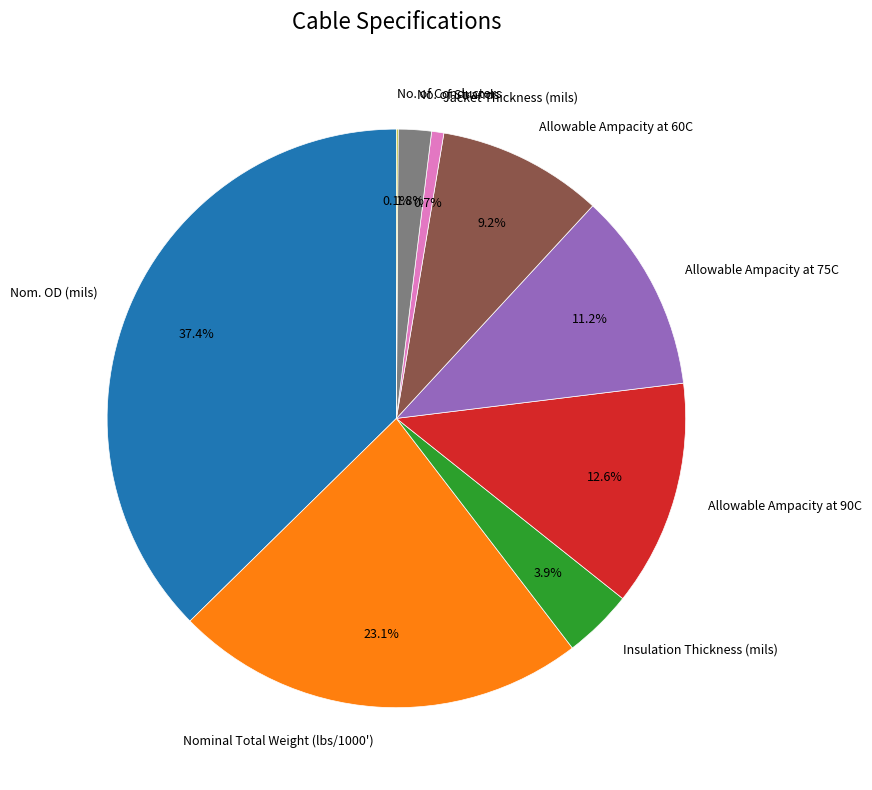

Combined, what portion of the pie is Allowable Ampacity at 90C and Nom. OD (mils)?

50.0%